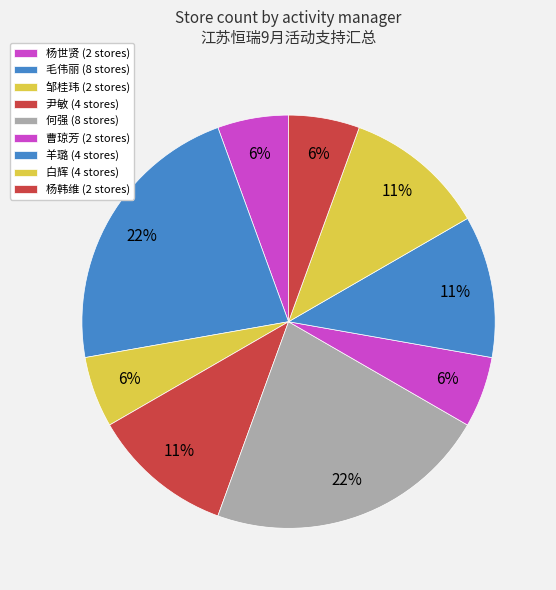

To the nearest percent, what is the combined percentage of 邹桂玮 and 尹敏?

17%